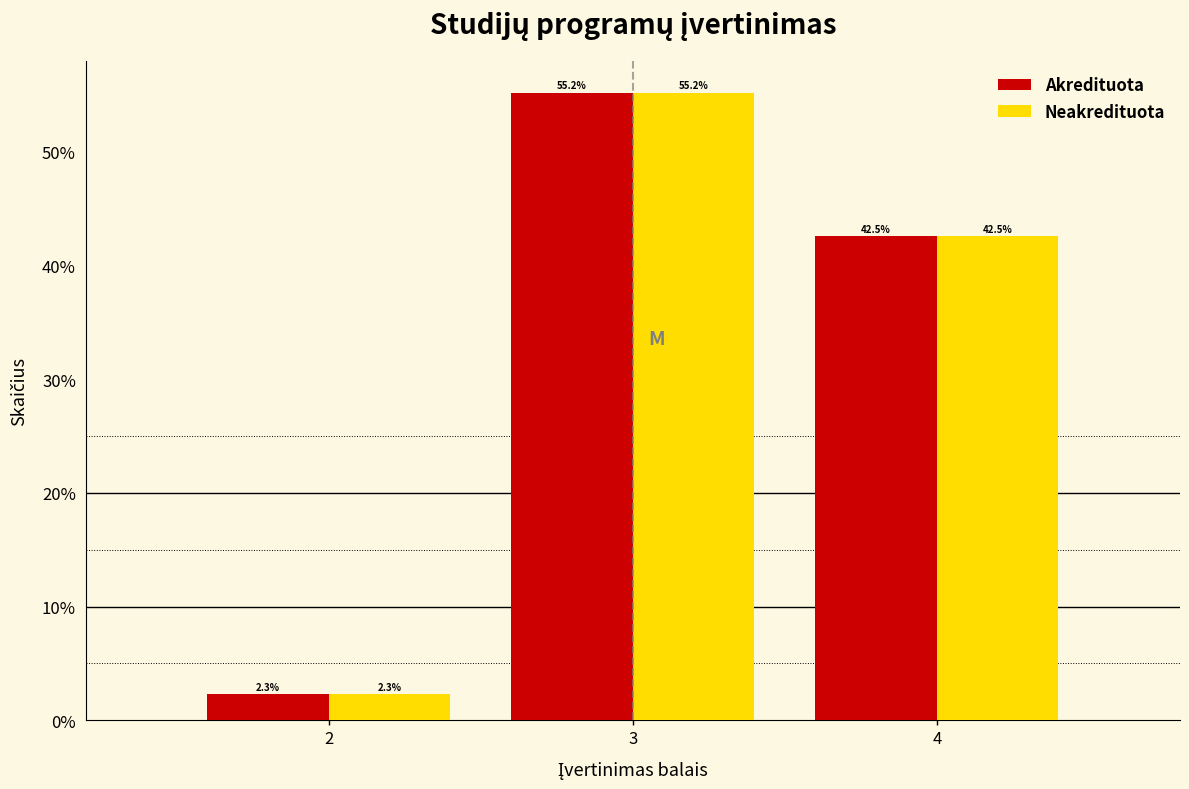

Does the chart contain stacked bars?

No